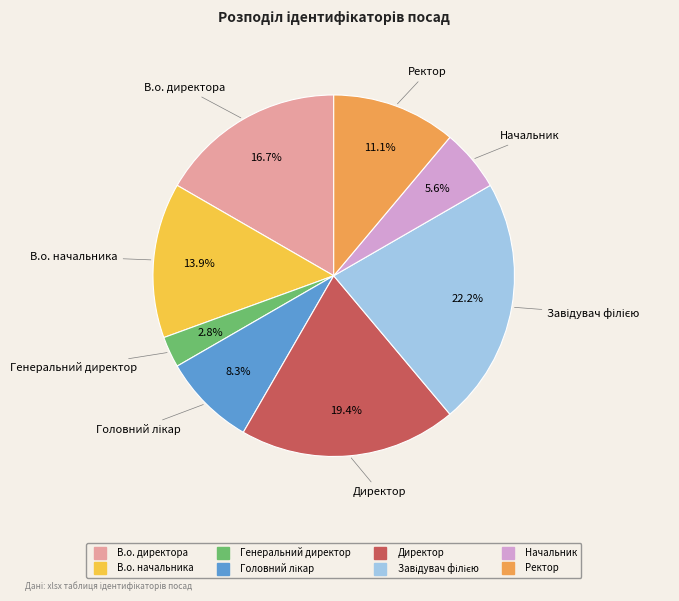

Which slice is the smallest?

Генеральний директор